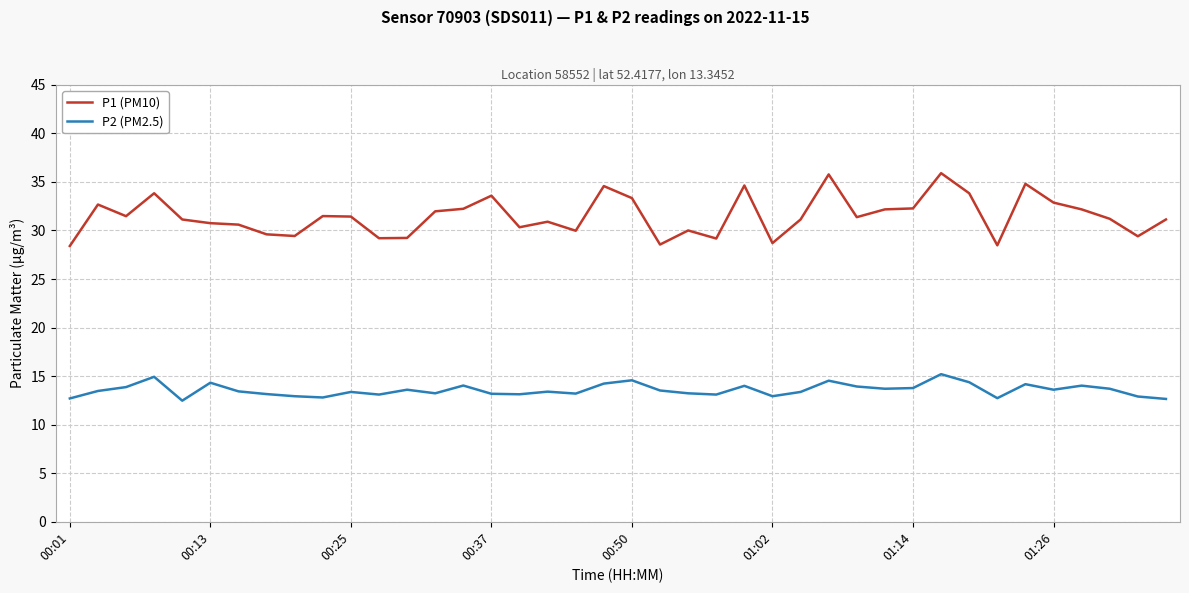

True or false: P1 (PM10) and P2 (PM2.5) cross at least once.

False